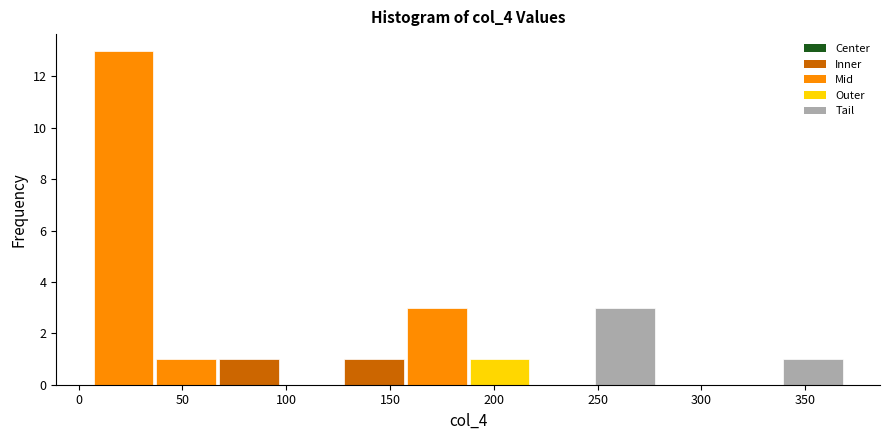

Reading left to right, list every bar in this chart as the range it spans on the x-axis followed by its height. Neither the bar edges nor the heights are printed on the chart, so give them approximately, as read against the axes.

5 to 35: 13
35 to 65: 1
65 to 95: 1
95 to 125: 0
125 to 155: 1
155 to 190: 3
190 to 220: 1
220 to 250: 0
250 to 280: 3
280 to 310: 0
310 to 340: 0
340 to 370: 1